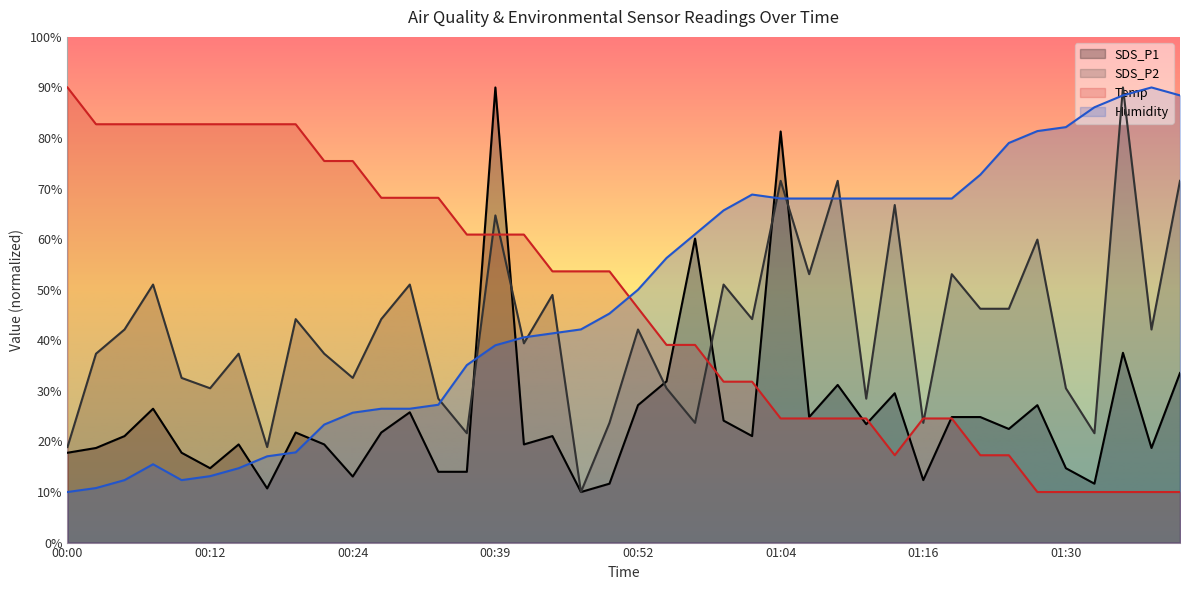

What is the spread (max minus min) of values at 00:12?

69.6